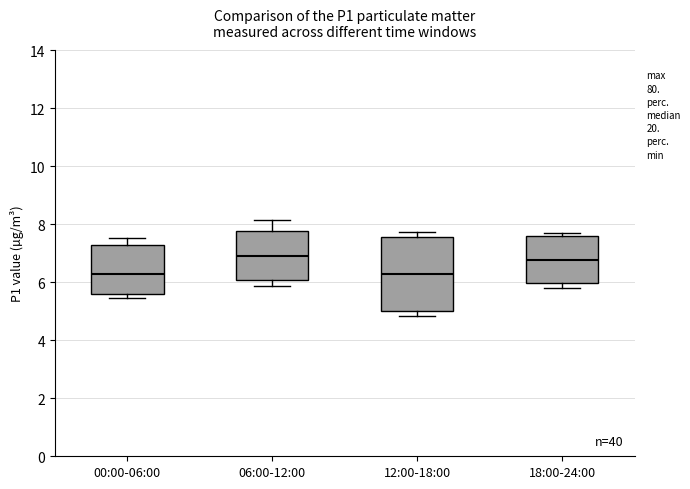

Reading left to right, read every box against the y-axis: the position of its median line, the range the box covers, and the ends of its whiskers. The values are not printed on the chart, so give them approximately, as read against the axis.

00:00-06:00: median 6.2, box 5.6 to 7.2, whiskers 5.4 to 7.6
06:00-12:00: median 7.0, box 6.0 to 7.8, whiskers 5.8 to 8.2
12:00-18:00: median 6.2, box 5.0 to 7.6, whiskers 4.8 to 7.8
18:00-24:00: median 6.8, box 6.0 to 7.6, whiskers 5.8 to 7.8